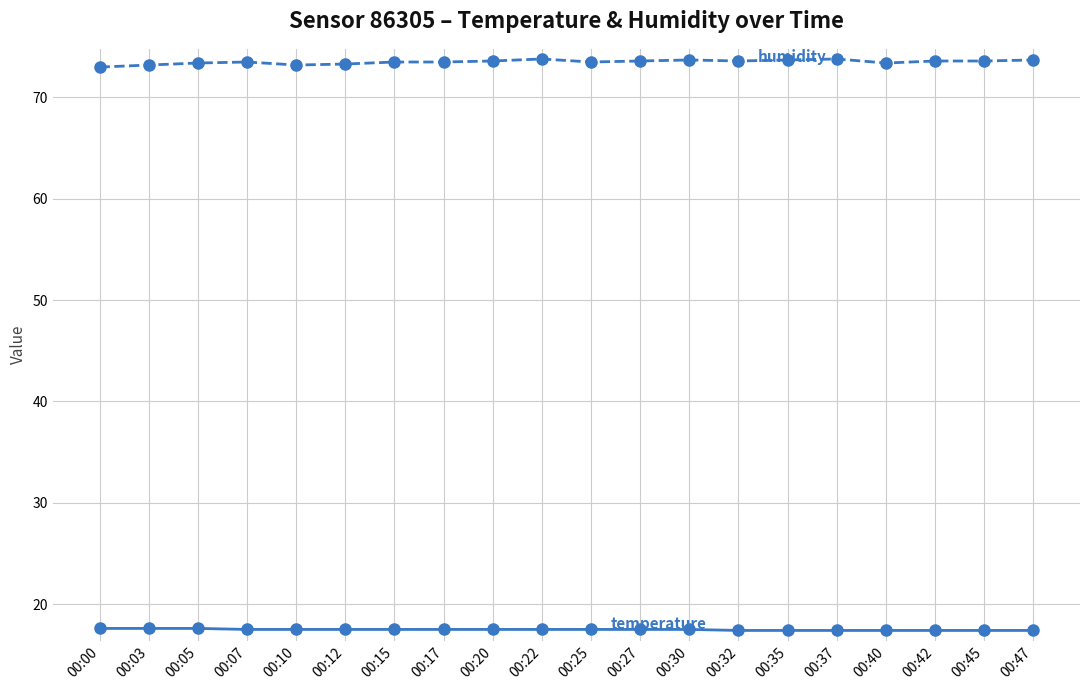

What is the smallest value displayed?

17.4